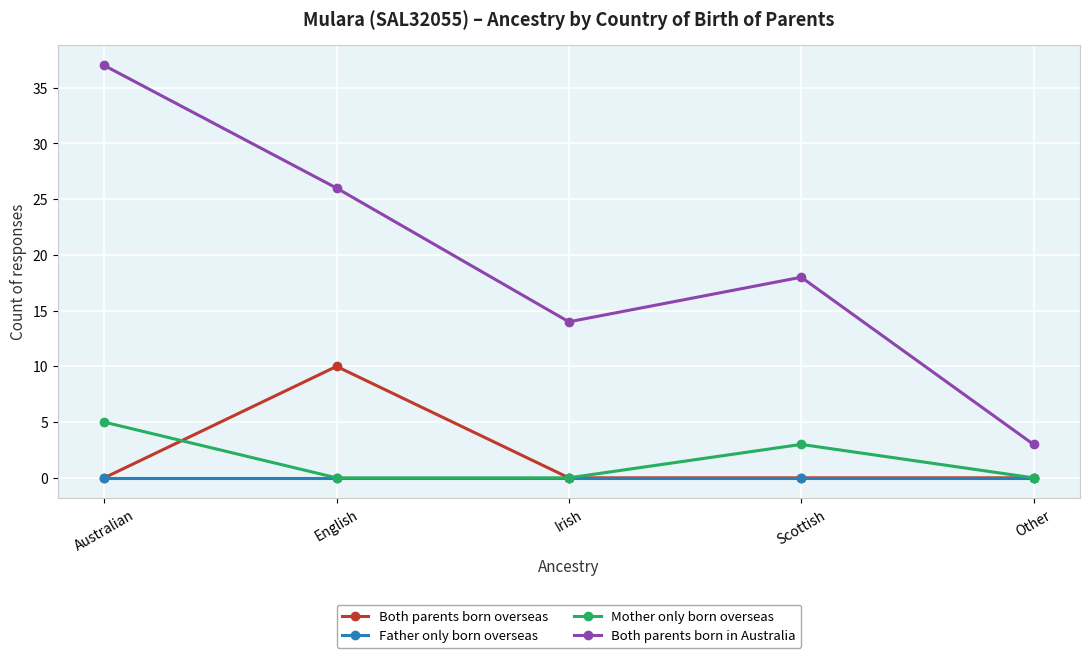

Is the value of Both parents born overseas at Irish greater than the value of Both parents born in Australia at Other?

No